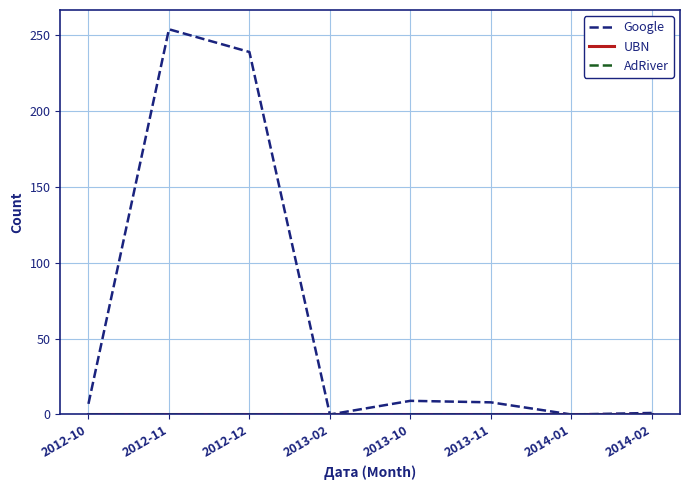

At which category does the chart reach its peak across all series?

2012-11